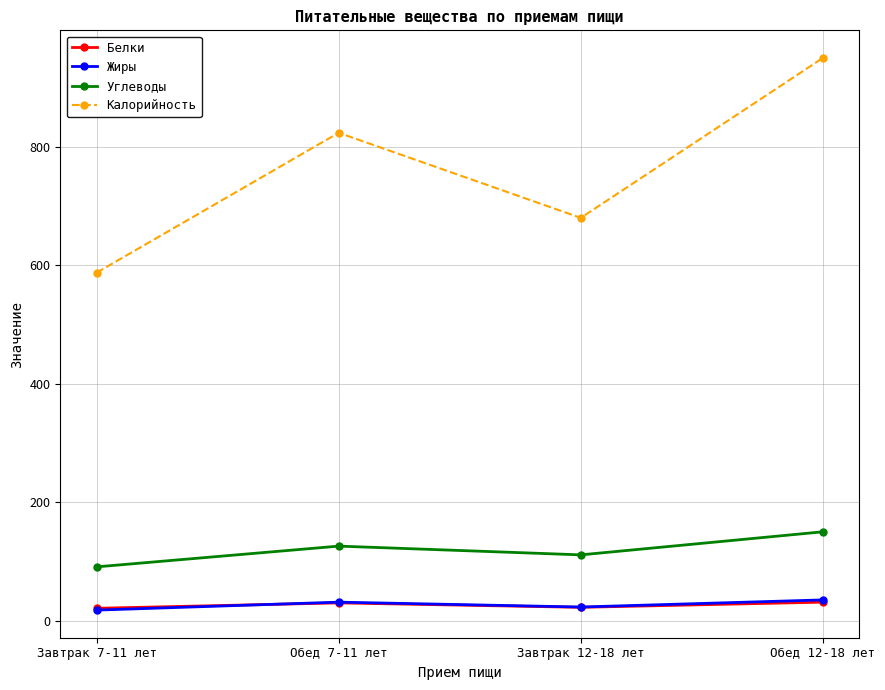

At which category is the sum across all series the highest?

Обед 12-18 лет